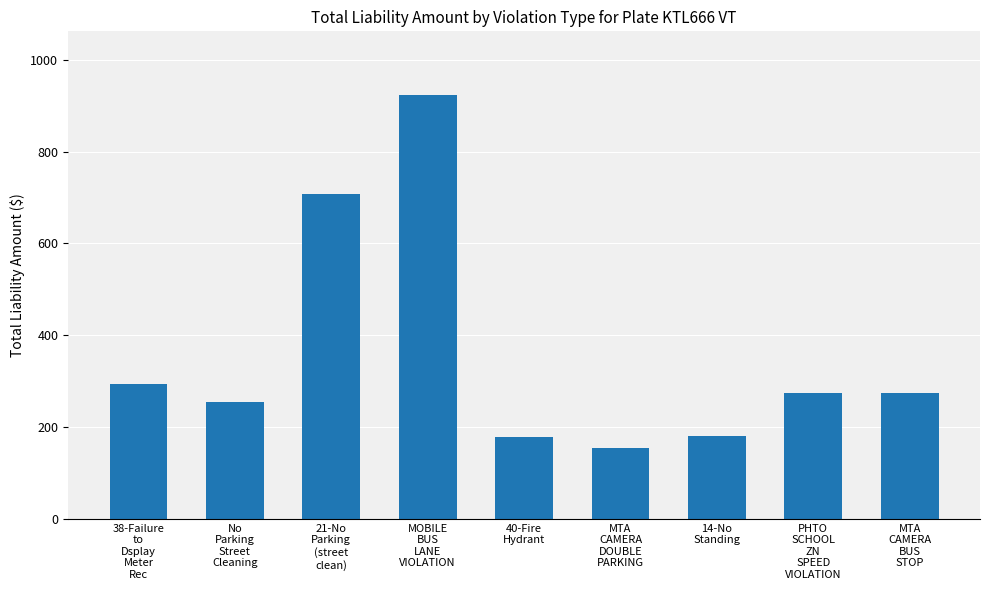

What is the change in value from 21-No
Parking
(street
clean) to 40-Fire
Hydrant?

-530.1